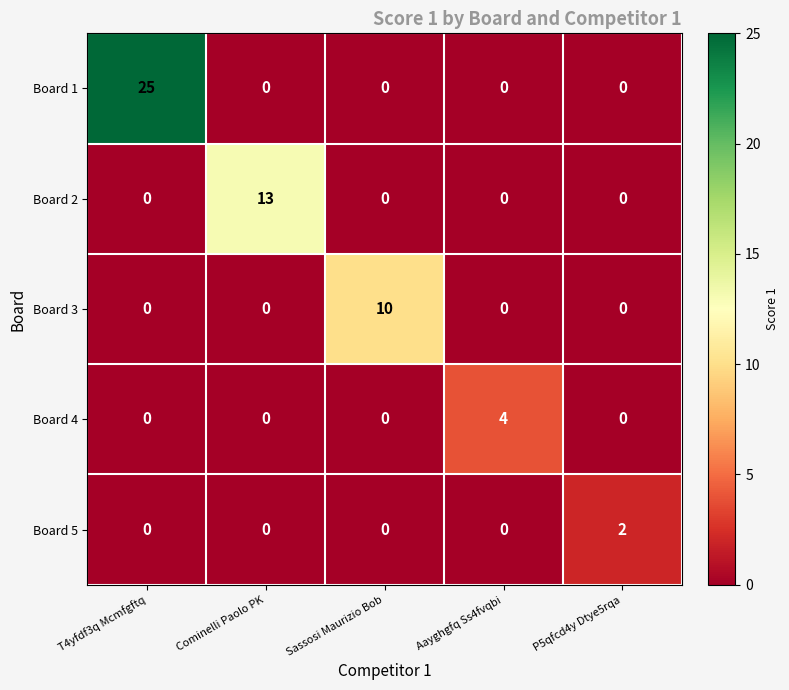

Rank the series by their maximum value, from highest to lowest.

Board 1, Board 2, Board 3, Board 4, Board 5